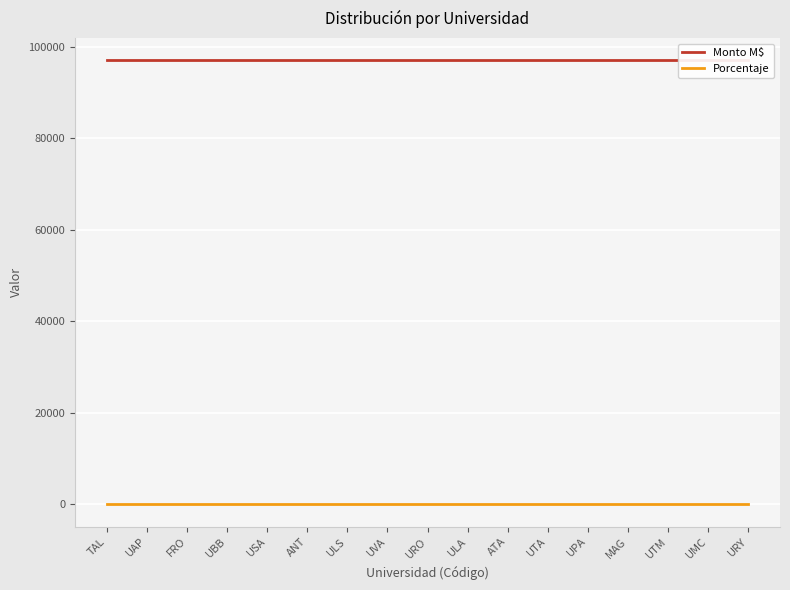

True or false: Monto M$ and Porcentaje cross at least once.

False